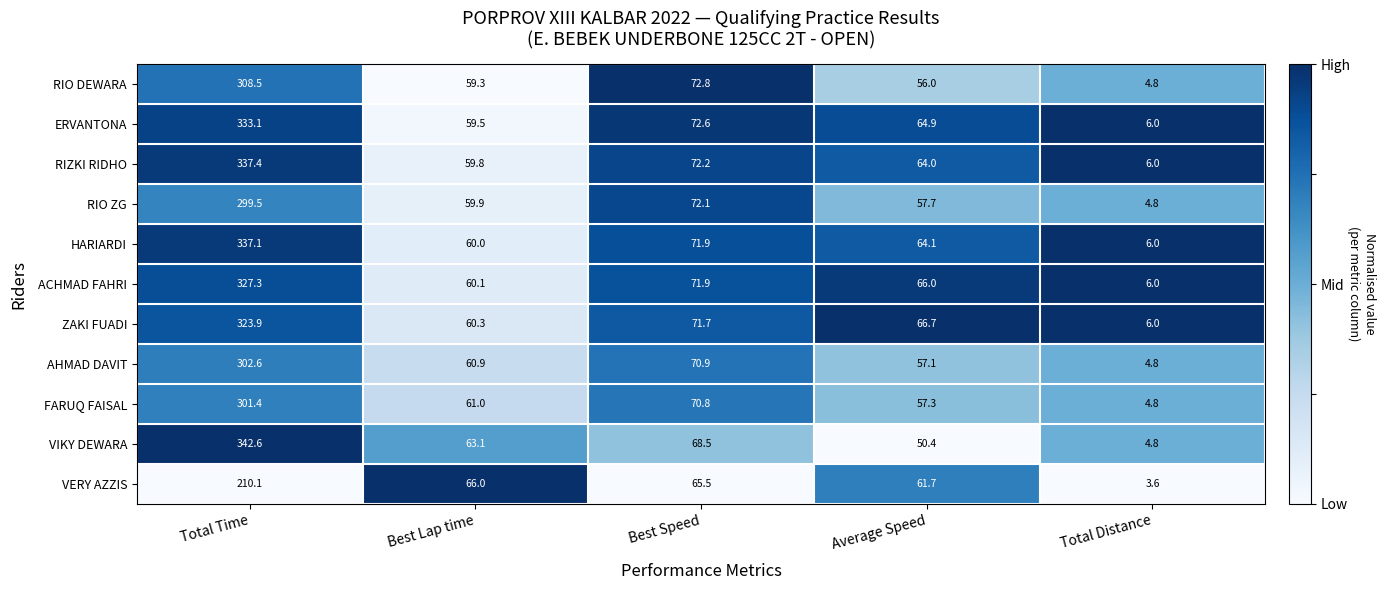

What is the total value across all series at Total Distance?

57.6